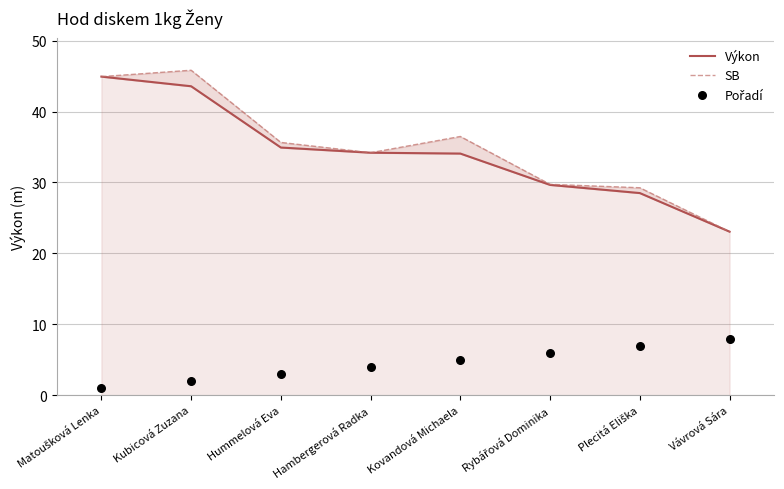

Which series has the largest total across all categories?

SB